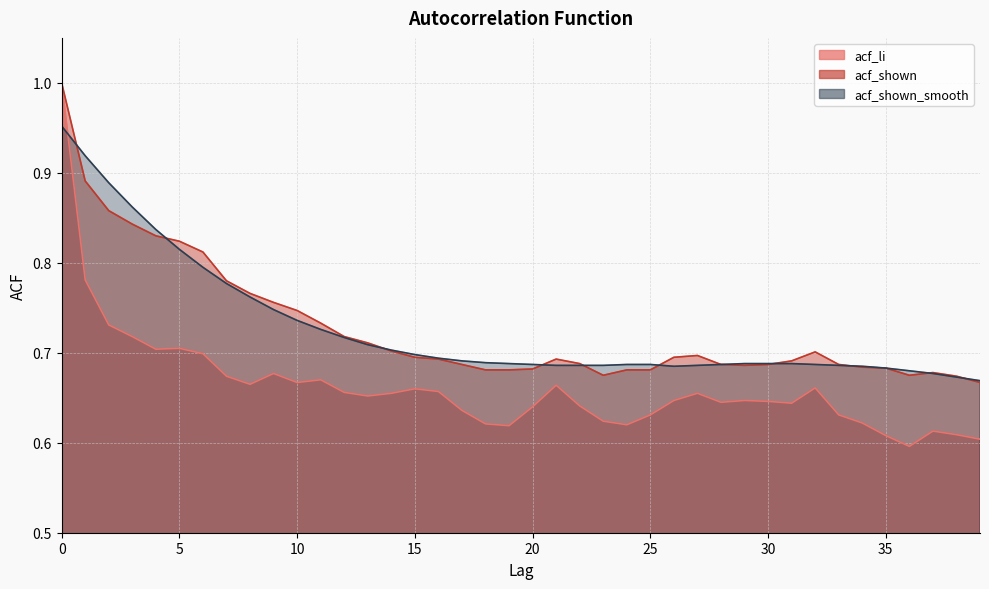

Which series has the largest total across all categories?

acf_shown